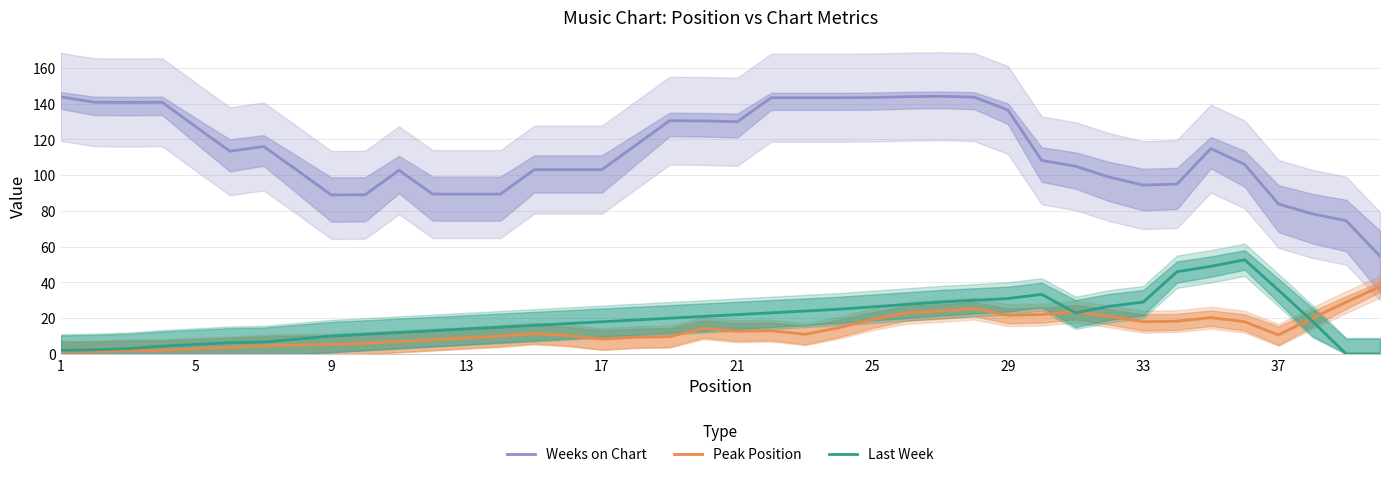

True or false: Peak Position and Weeks on Chart intersect in this chart.

False